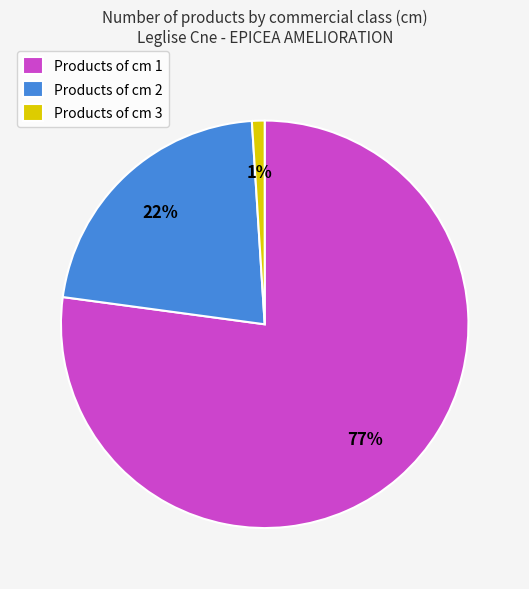

Rank the categories by value from highest to lowest.

Products of cm 1, Products of cm 2, Products of cm 3